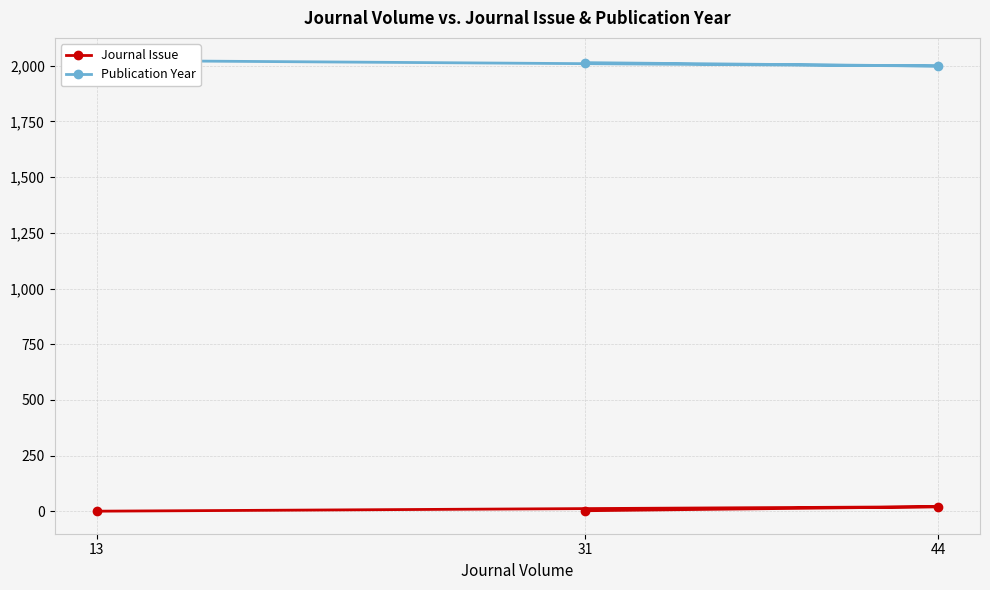

At which label does Journal Issue reach its peak?

44